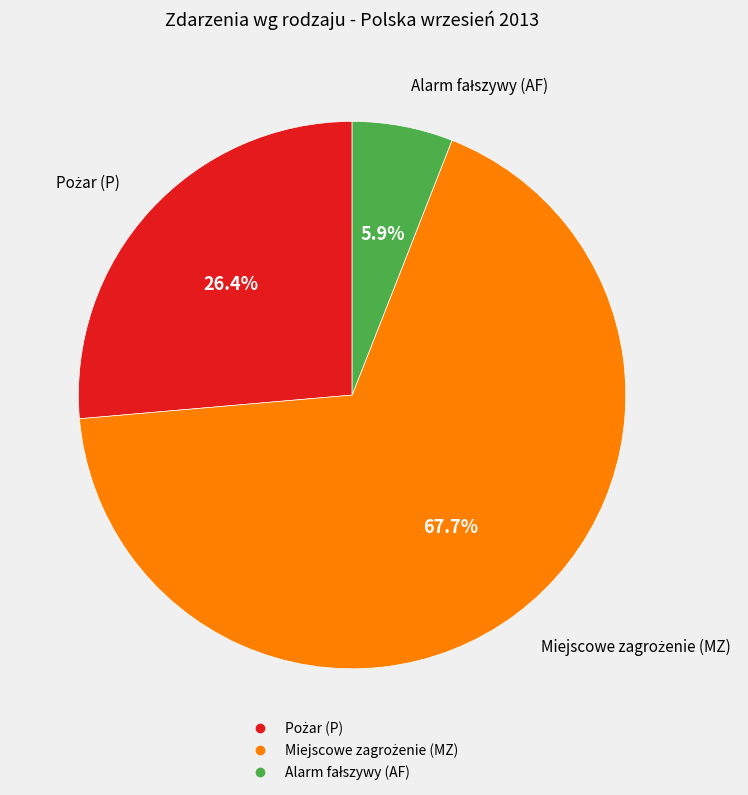

Is there any slice that represents more than half of the pie?

Yes